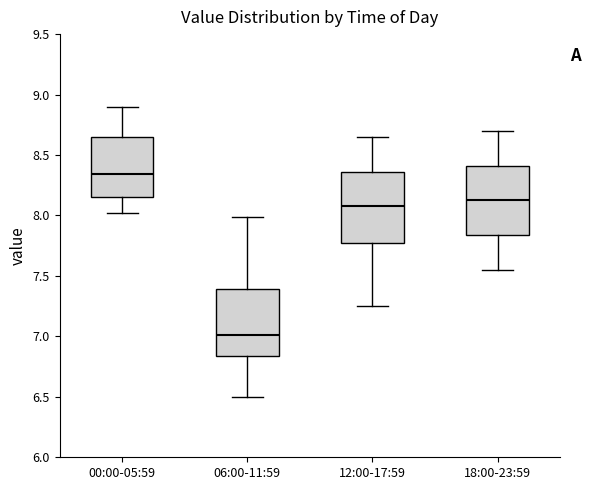

Reading left to right, transcribe this box plot: for each box, give where its median line is, the range the box spans, and where its two whiskers end, as read against the y-axis. The values are not printed on the chart, so give them approximately, as read against the axis.

00:00-05:59: median 8.35, box 8.15 to 8.65, whiskers 8.00 to 8.90
06:00-11:59: median 7.00, box 6.85 to 7.40, whiskers 6.50 to 8.00
12:00-17:59: median 8.10, box 7.80 to 8.35, whiskers 7.25 to 8.65
18:00-23:59: median 8.15, box 7.85 to 8.40, whiskers 7.55 to 8.70